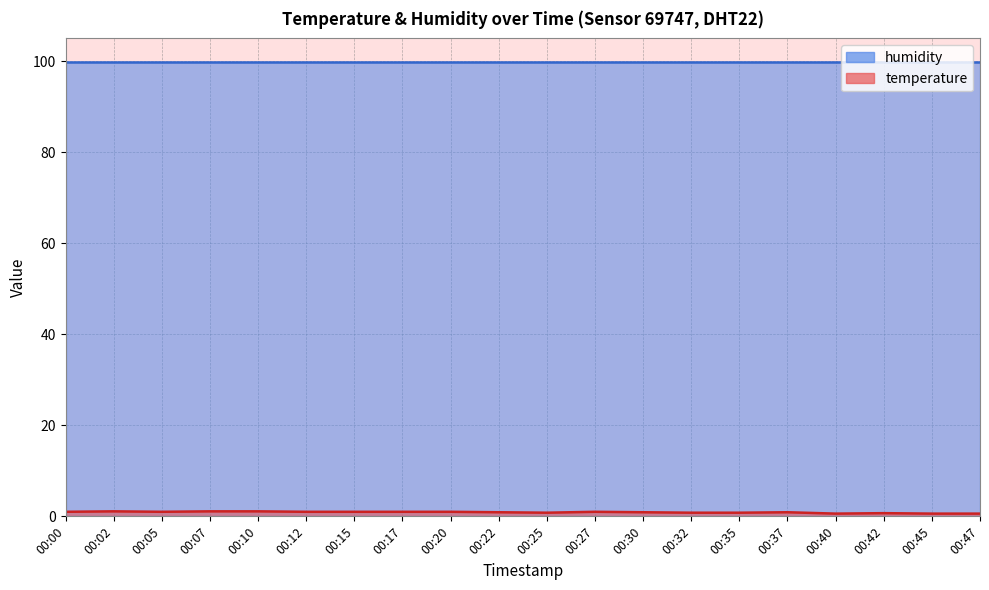

At which label is the value closest to 0?

00:40